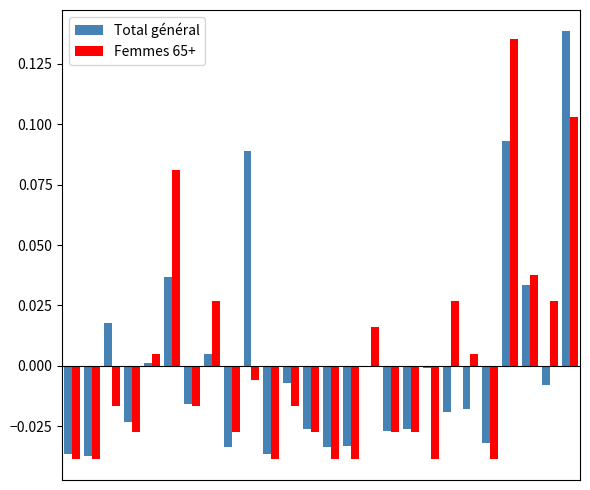

How many values in Femmes 65+ are above zero?

10